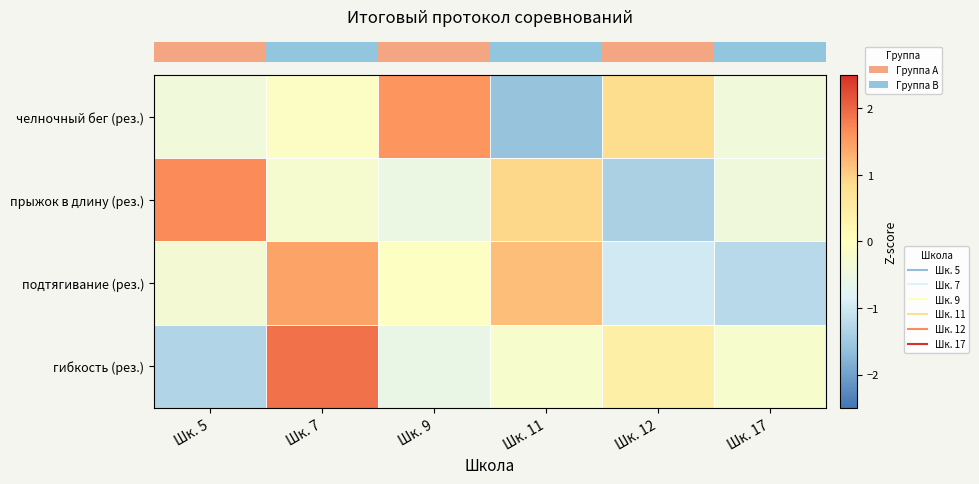

Which has a higher value, Шк. 5 or Шк. 9?

Шк. 9